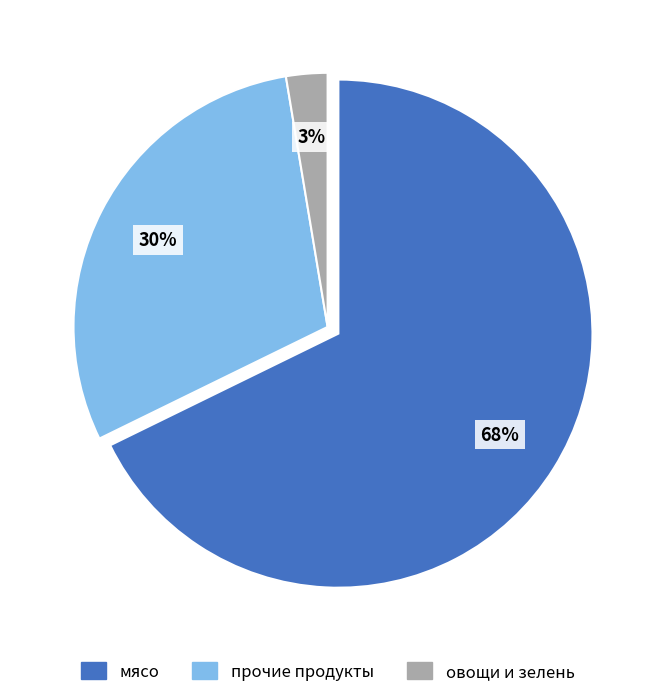

Between овощи и зелень and прочие продукты, which is larger?

прочие продукты